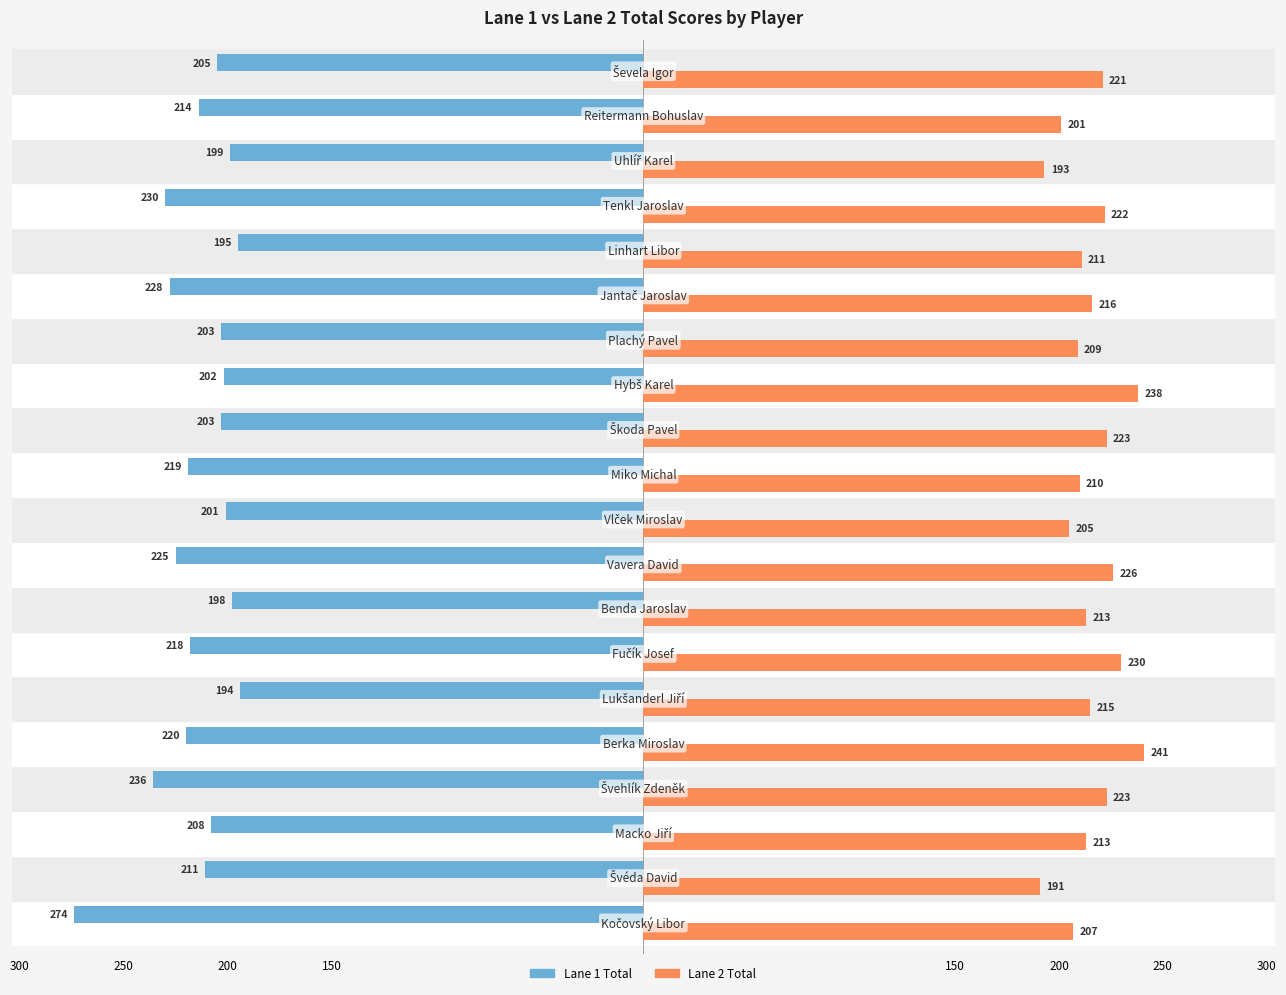

What are all the series names shown in the legend?

Lane 1 Total, Lane 2 Total